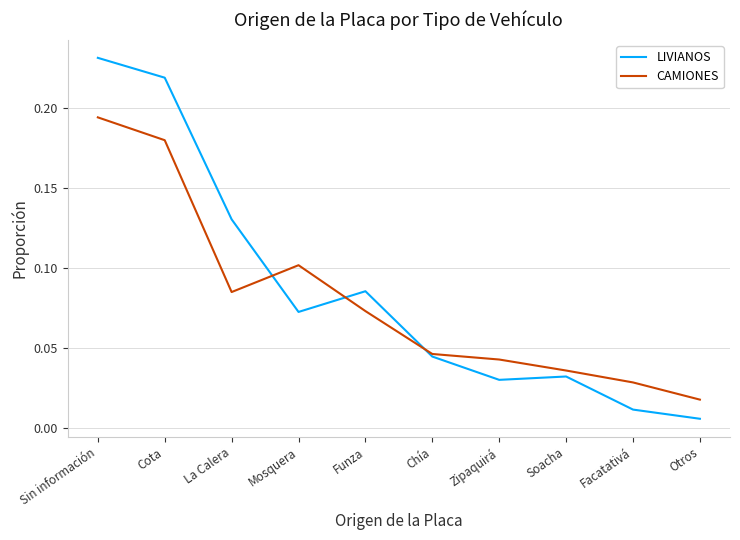

At Funza, list the series in order from smallest to largest.

CAMIONES, LIVIANOS